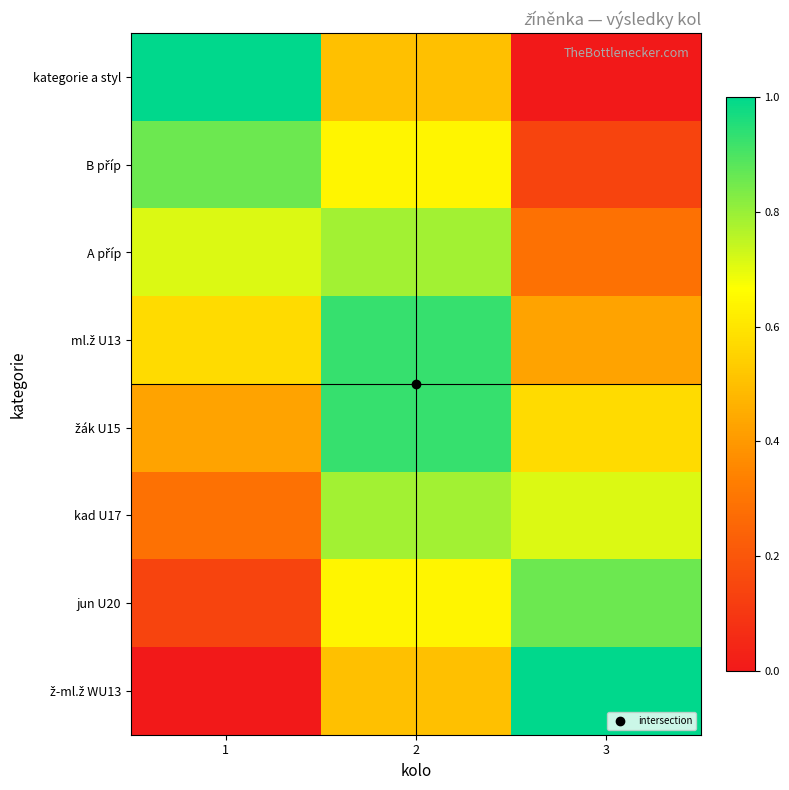

Between 1 and 3, which series saw the biggest shift?

kategorie a styl